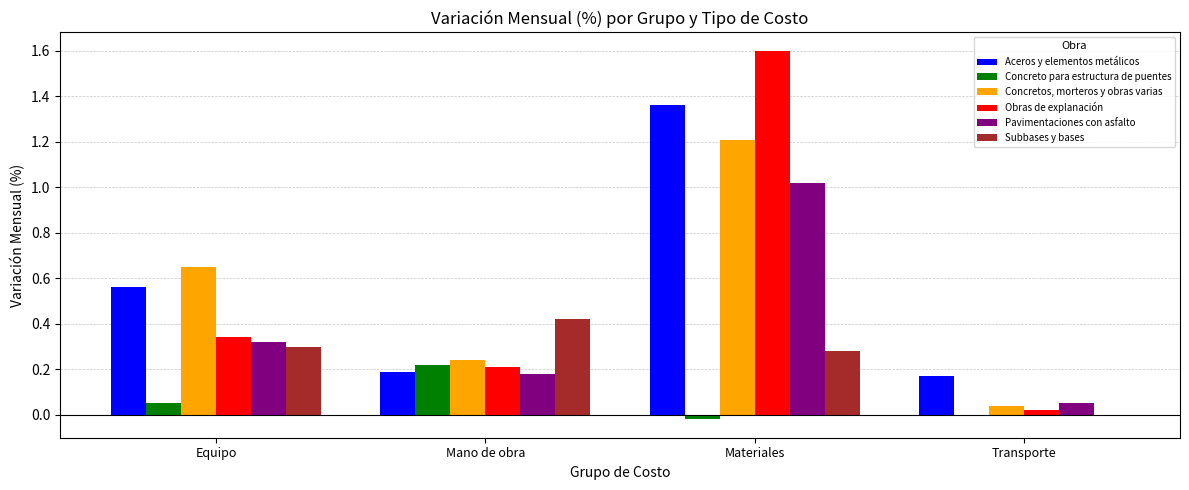

Is the value of Concretos, morteros y obras varias at Equipo greater than the value of Aceros y elementos metálicos at Equipo?

Yes